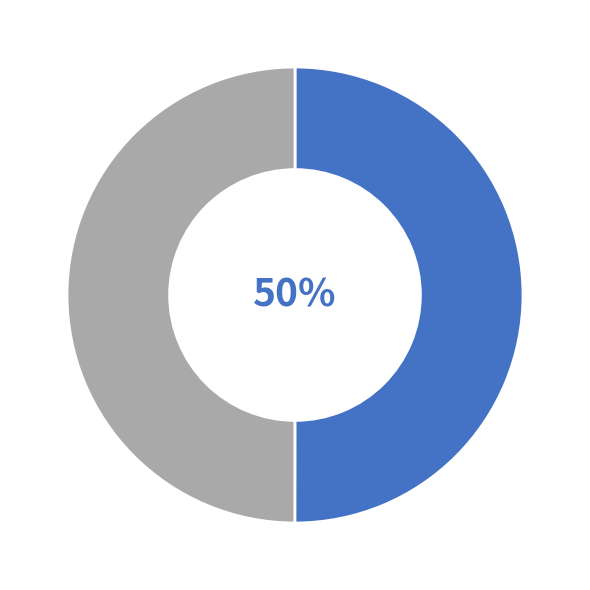

To the nearest percent, what is the average slice percentage?

50%